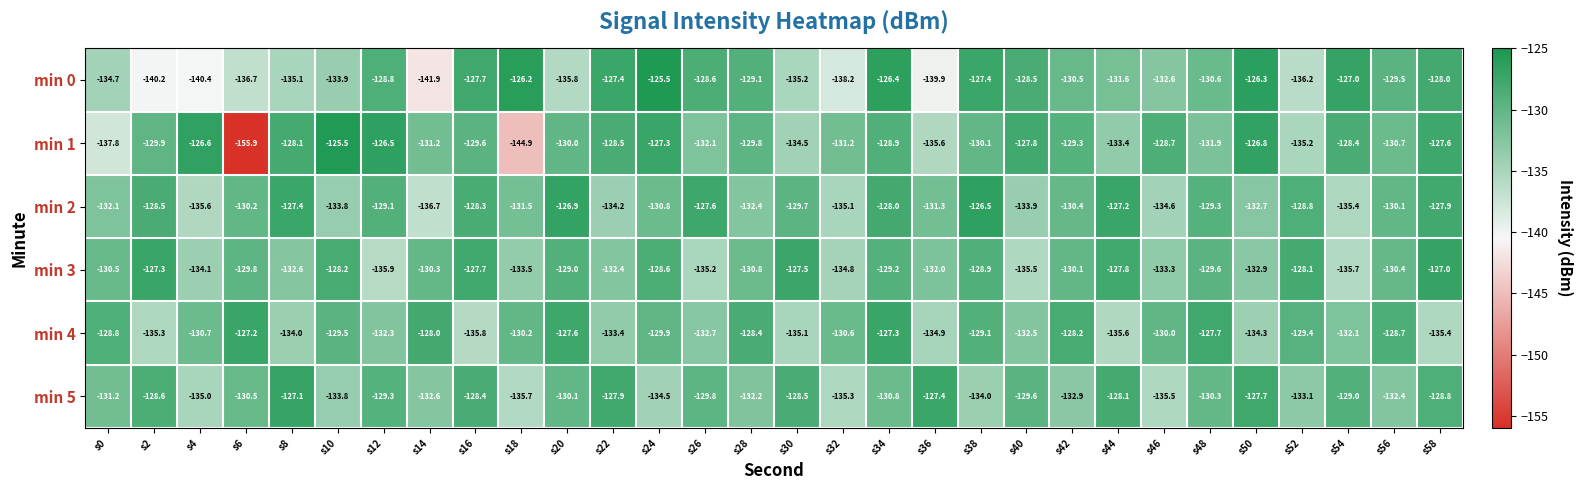

How many categories are shown in the chart?

30